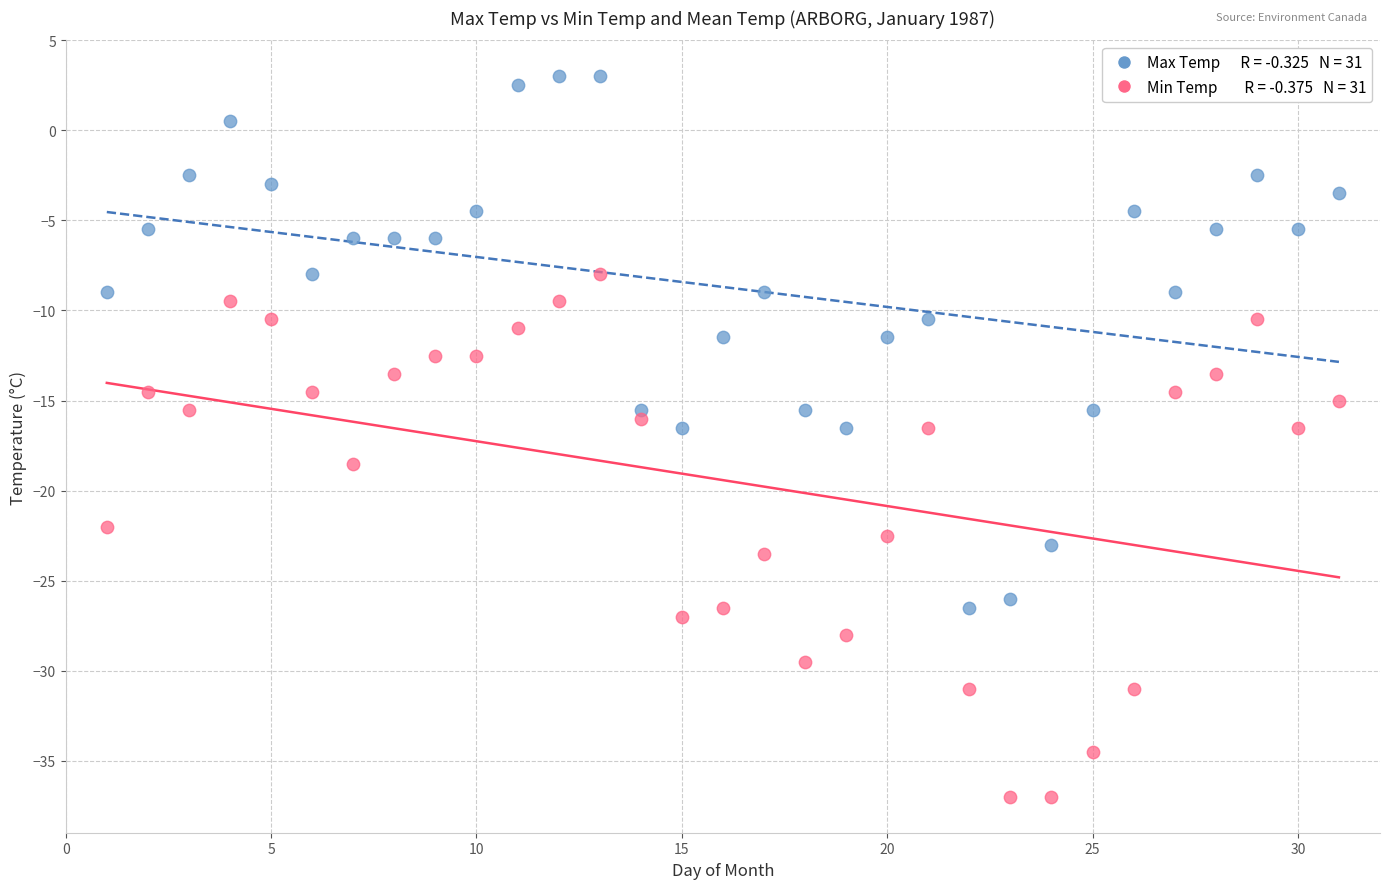

Across all data points, what is the range of Y values (max minus min)?

40.0